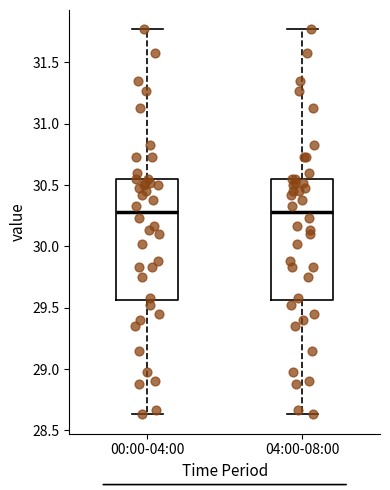

Where is the lower edge of the box for 00:00-04:00 on the y-axis? The values are not printed on the chart, so give them approximately, as read against the axis.

29.55